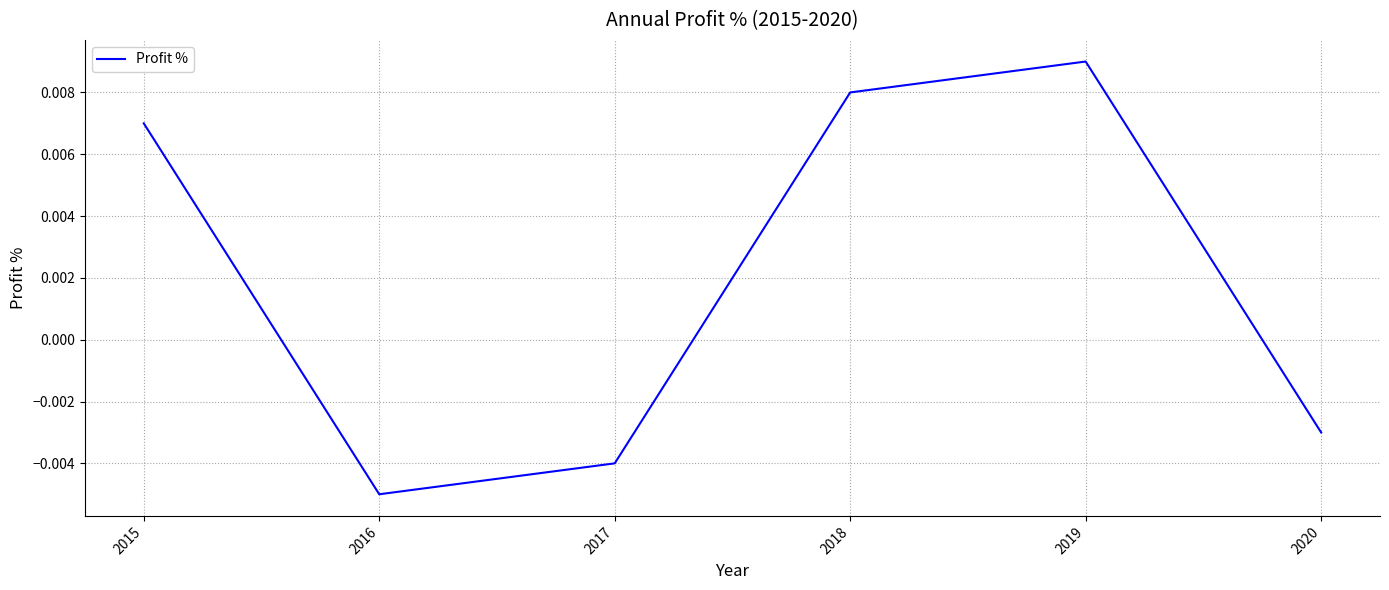

How many values are between 0 and 1?

3